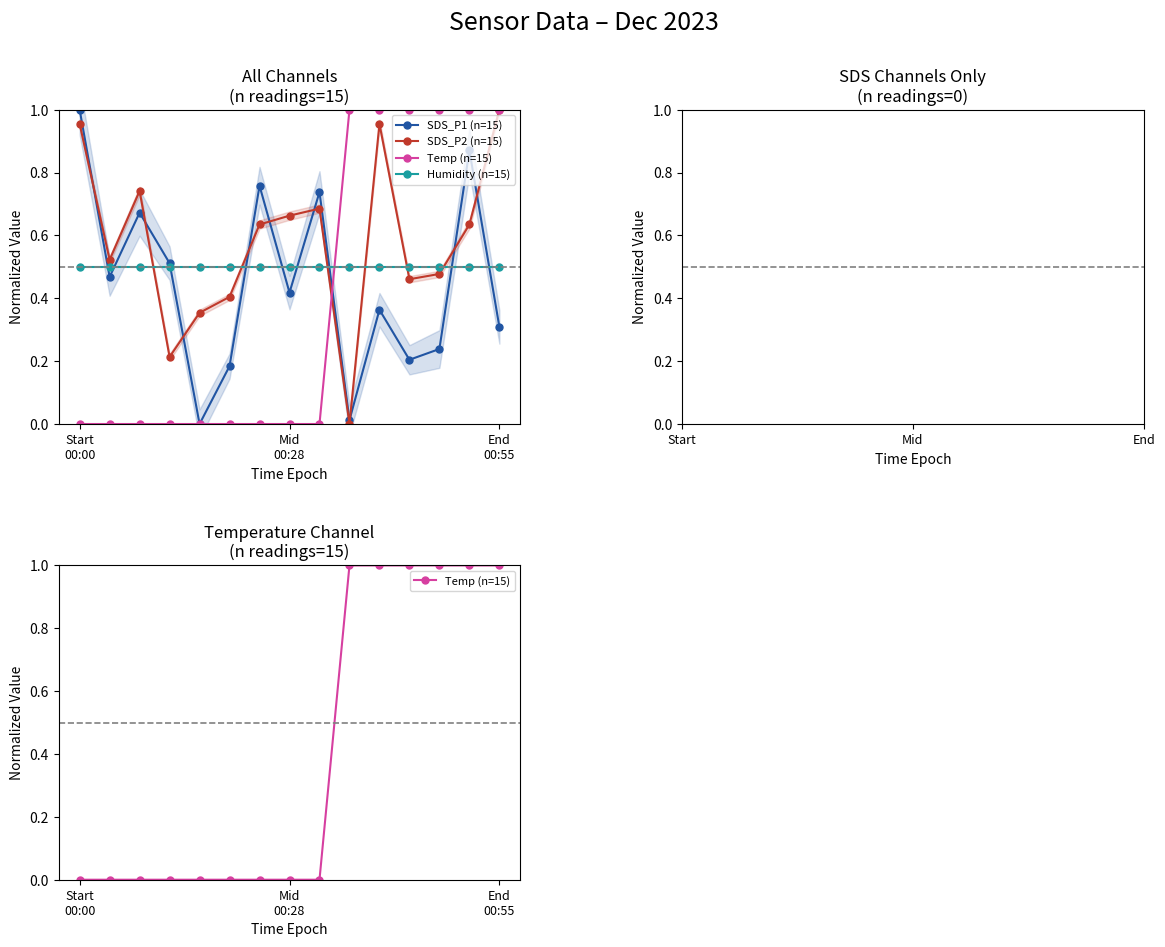

What is the average value of the Humidity (n=15) series?

0.5